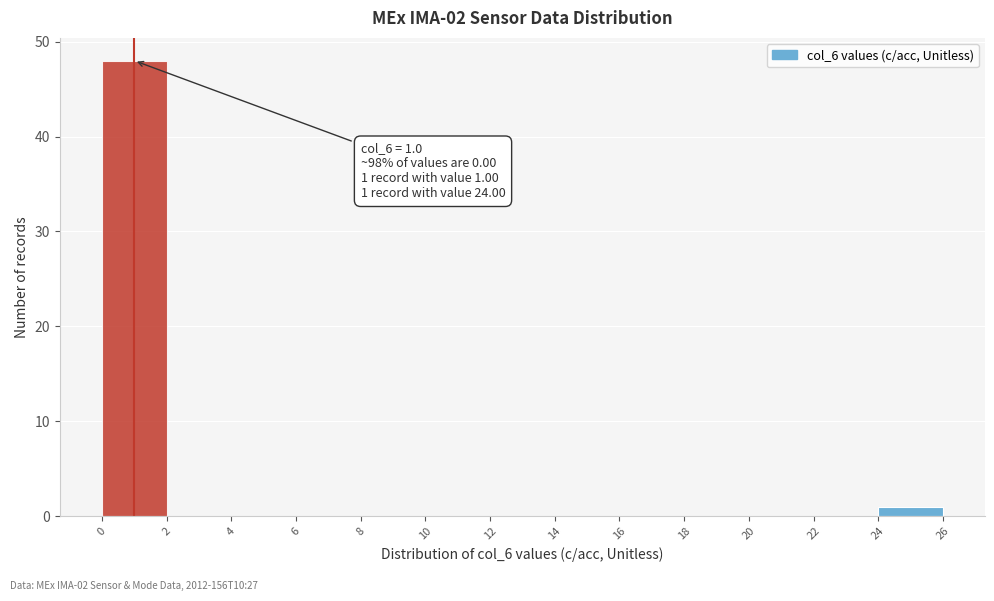

Over which range of the x-axis is the bar tallest?

0 to 2